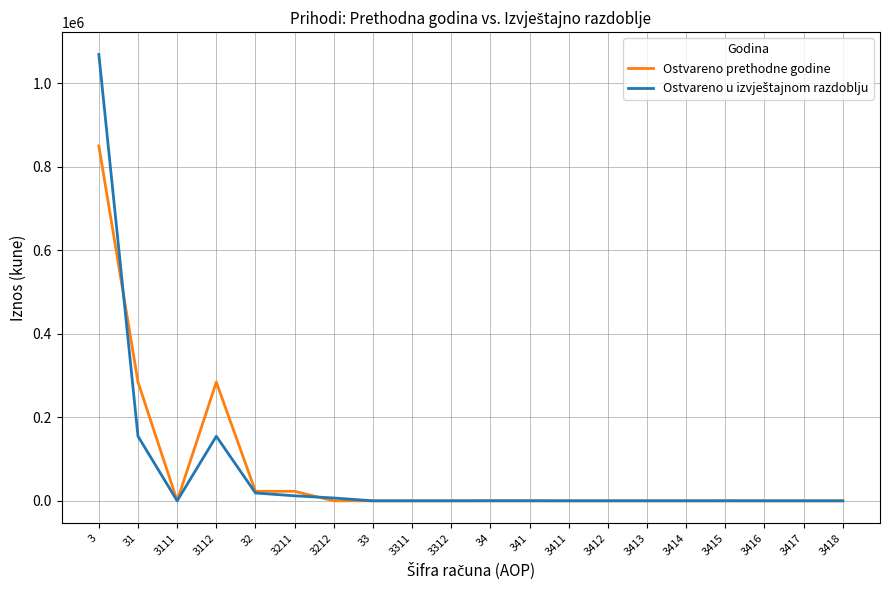

Does the chart have visible grid lines?

Yes